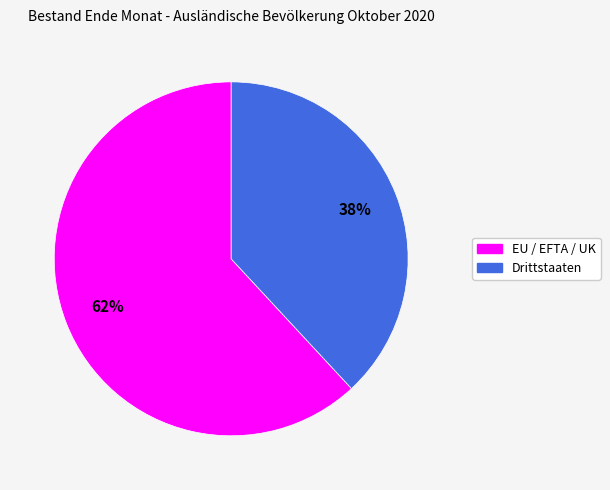

To the nearest percent, what is the difference between the EU / EFTA / UK and Drittstaaten slice percentages?

24%